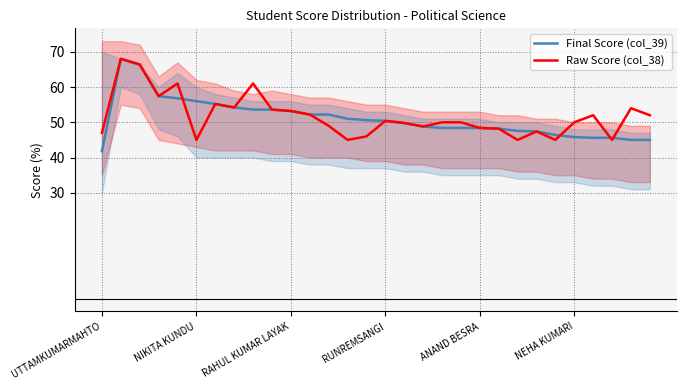

True or false: Final Score (col_39) has more than 2 interior local peaks.

False